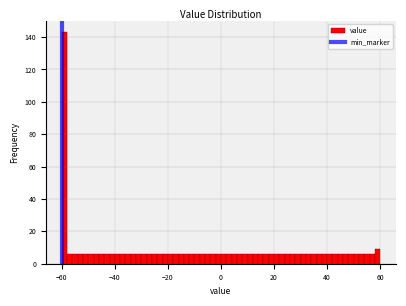

Read against the x-axis, roughly where is the centre of the tallest bar?

-58